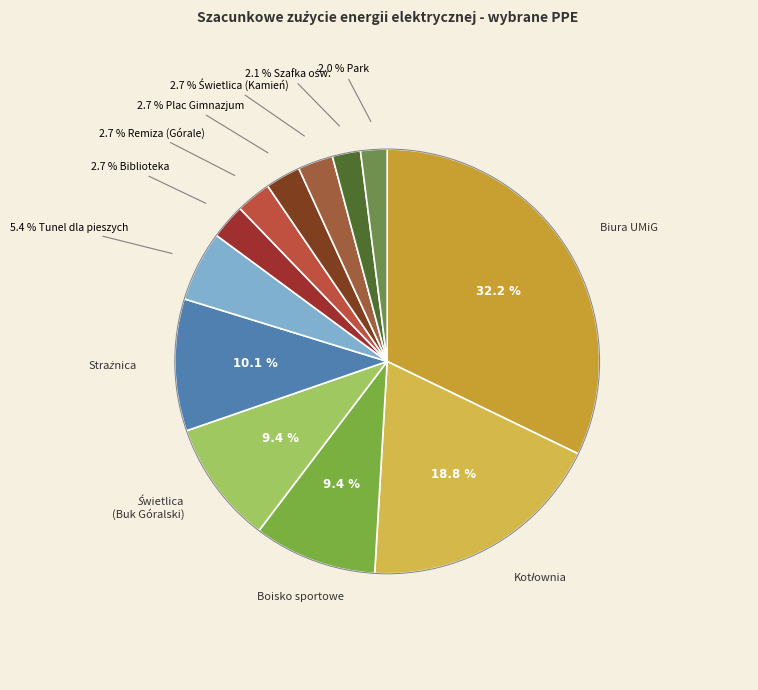

How many slices are in this pie chart?

12